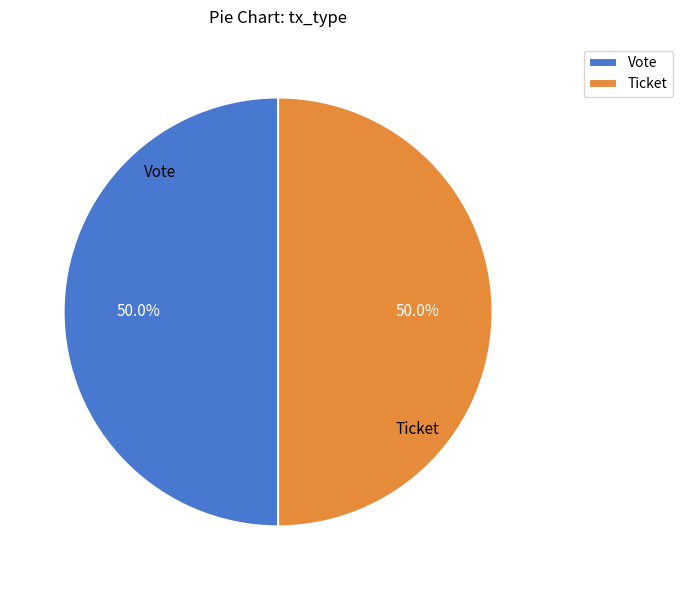

How many segments does this pie chart have?

2